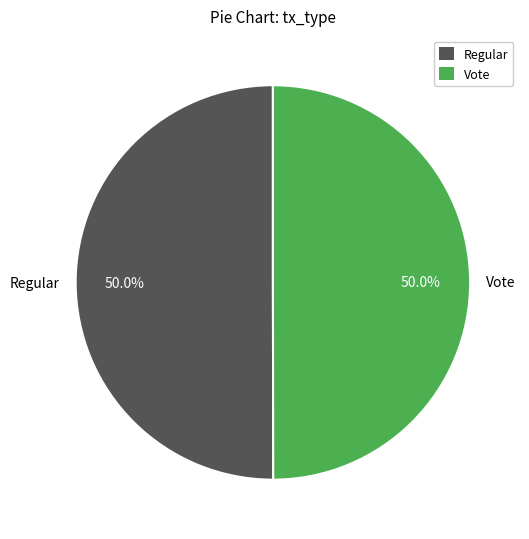

What portion of the pie excludes Regular?

50.0%